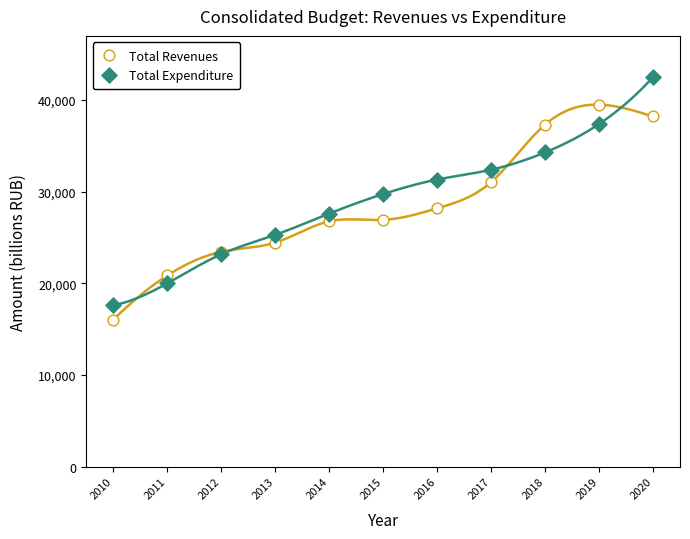

What are all the series names shown in the legend?

Total Revenues, Total Expenditure